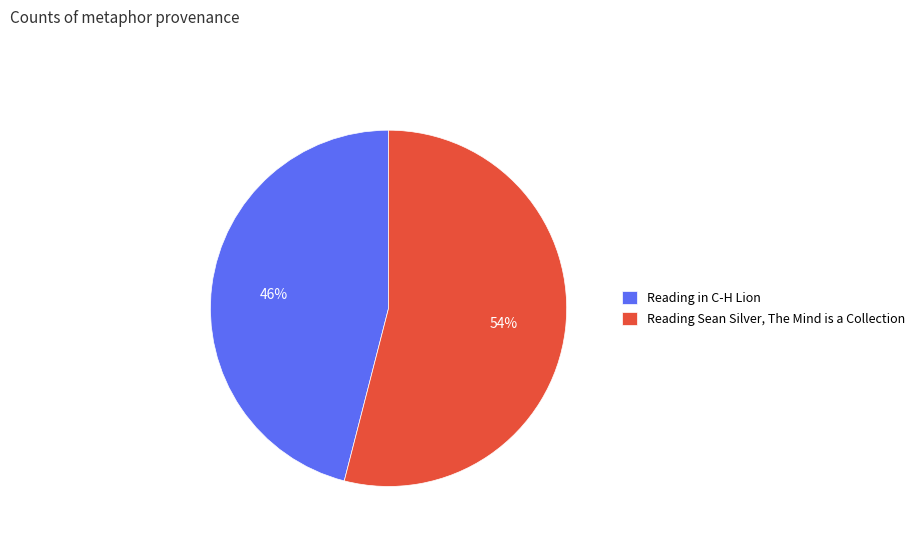

What percentage is the Reading Sean Silver, The Mind is a Collection slice, to the nearest percent?

54%